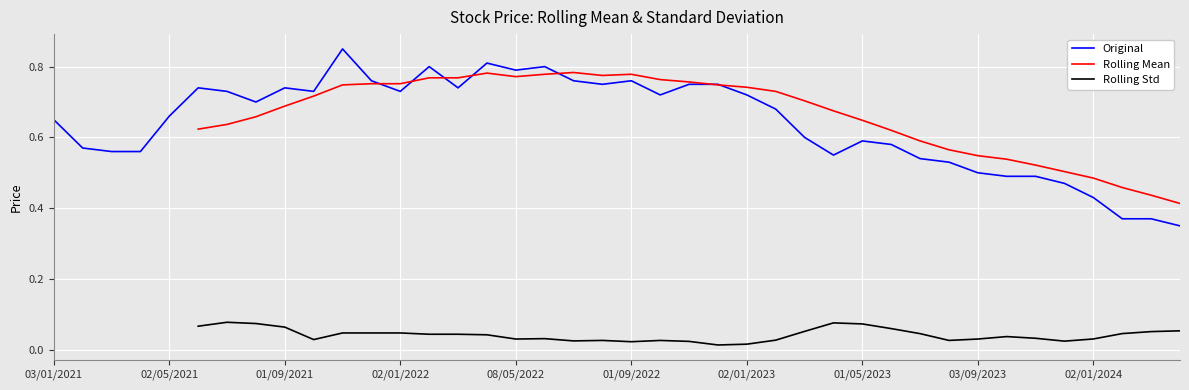

Which has a higher value, 18 or 21?

18